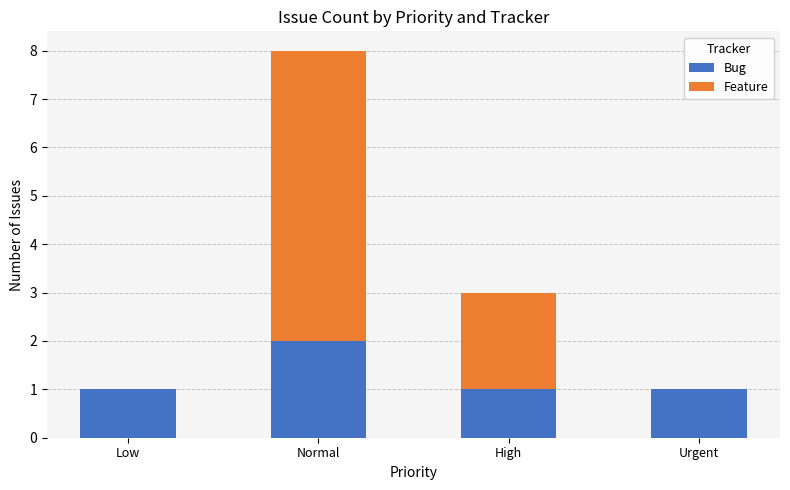

At which label does Bug reach its peak?

Normal